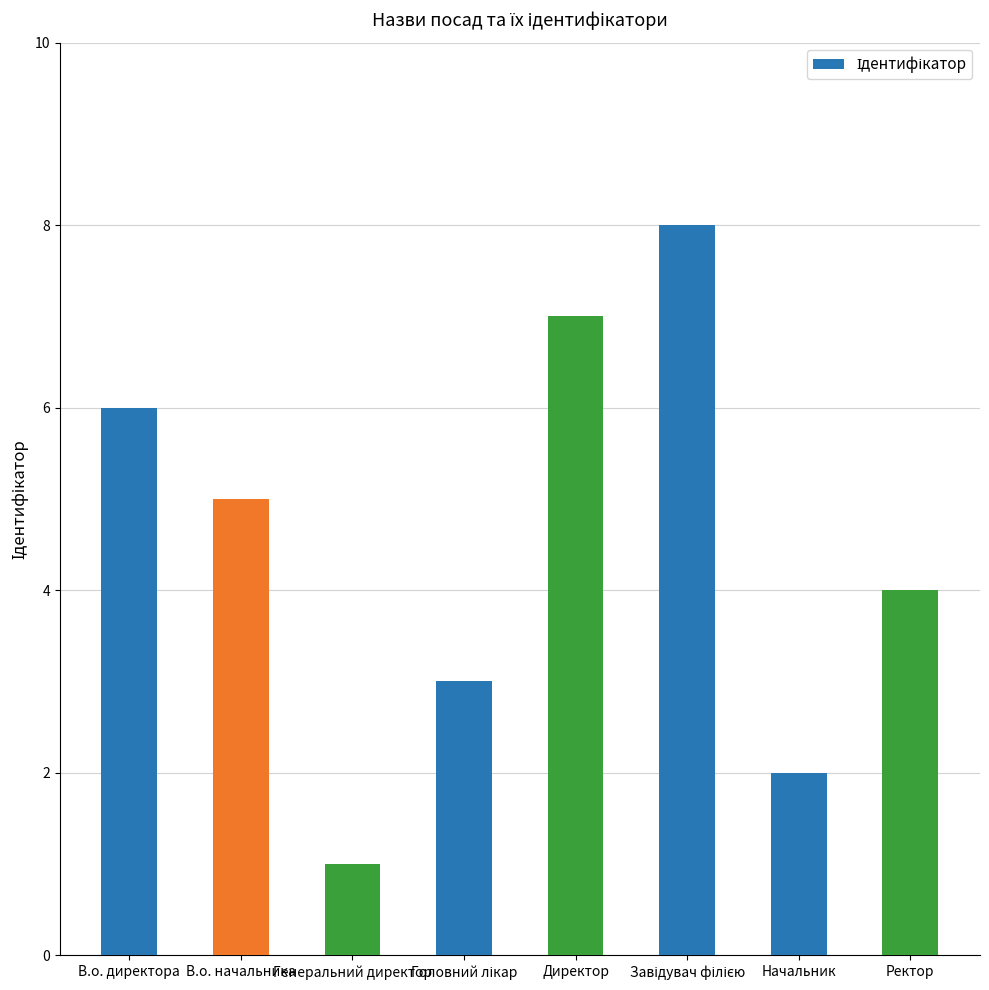

What is the change in value from В.о. начальника to Директор?

+2